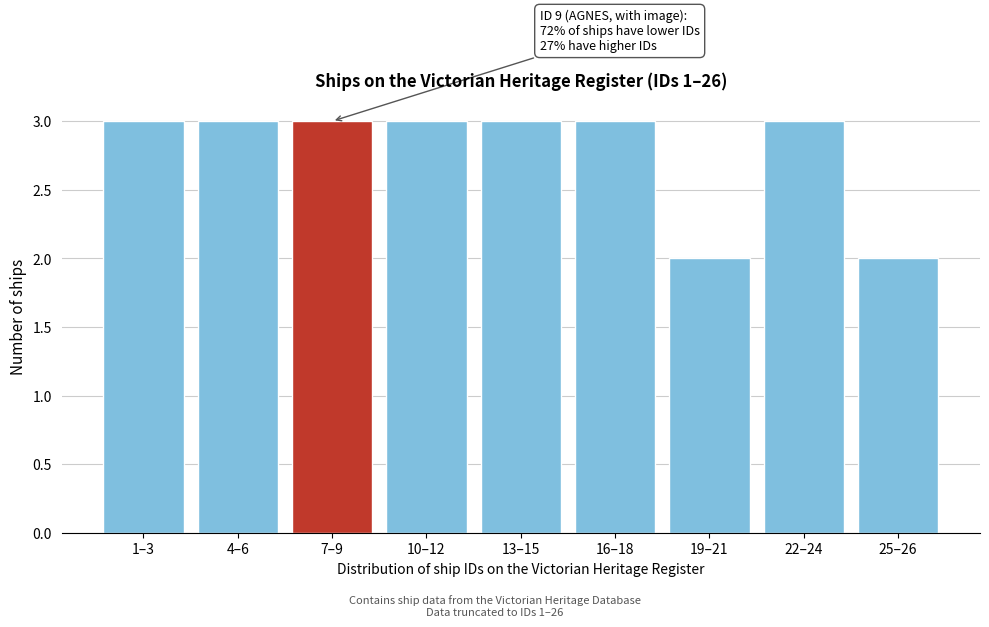

Reading left to right, what are all the values shown in this chart?

1–3=3	4–6=3	7–9=3	10–12=3	13–15=3	16–18=3	19–21=2	22–24=3	25–26=2